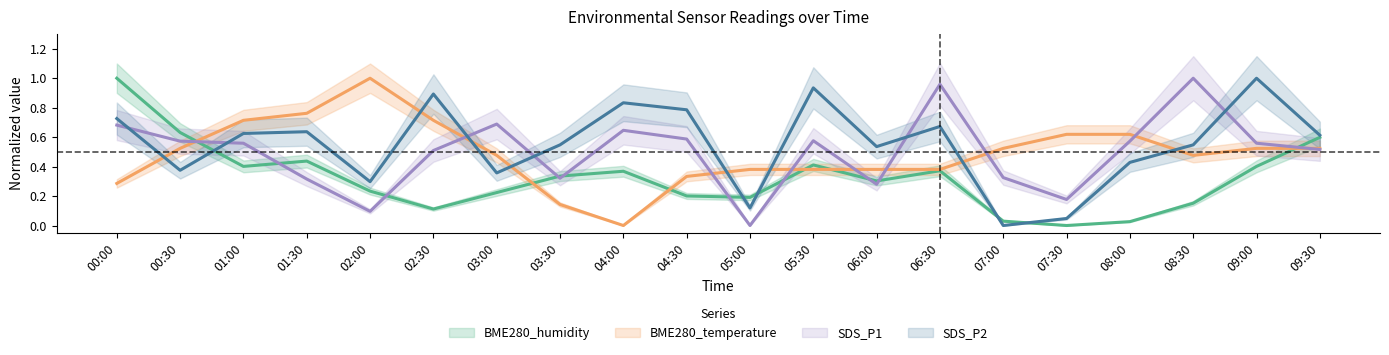

What is the difference between the second highest and second lowest values in the SDS_P2 series?

0.9